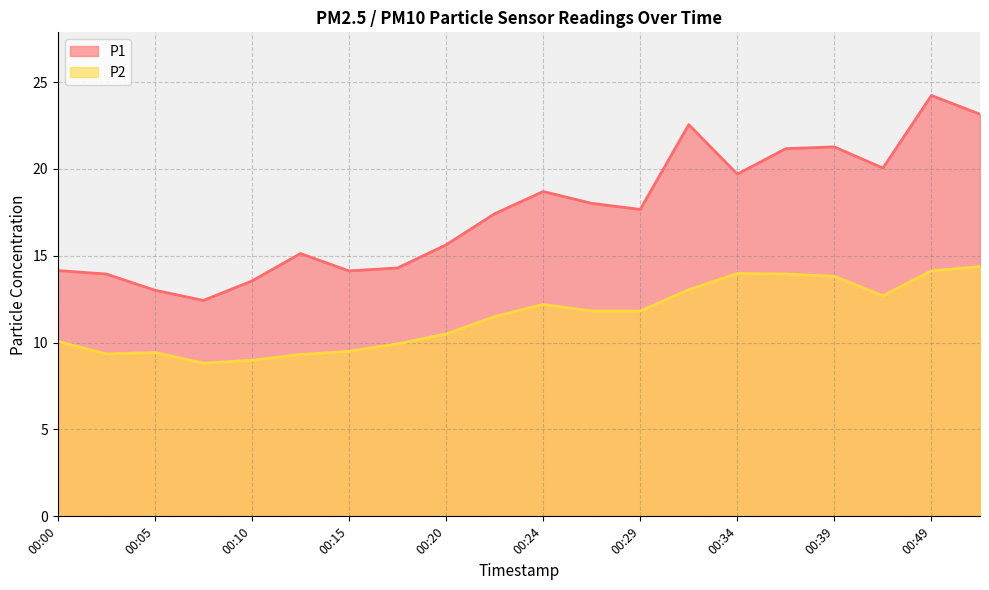

List the series in order of their peak value, lowest first.

P2, P1